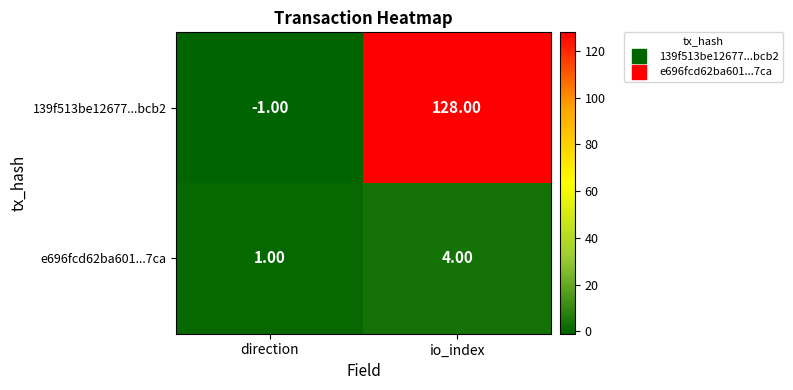

What is the sum of all 139f513be12677...bcb2 values?

127